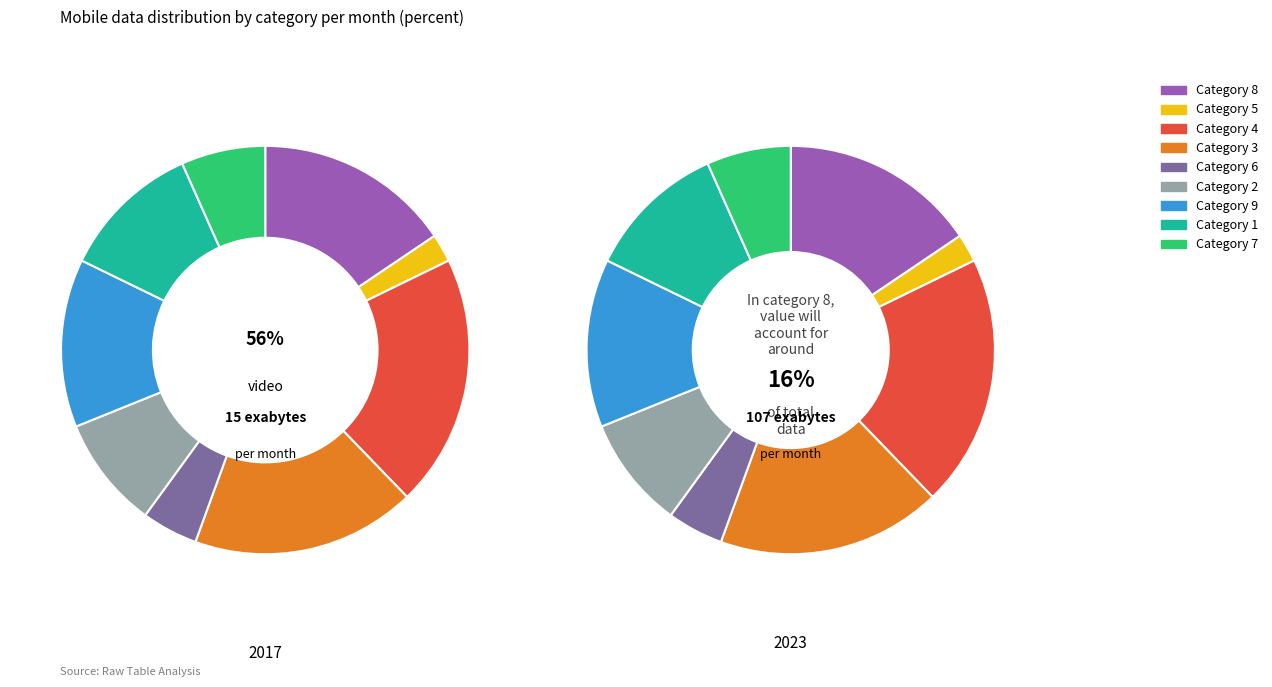

What is the smallest slice in the pie chart?

5